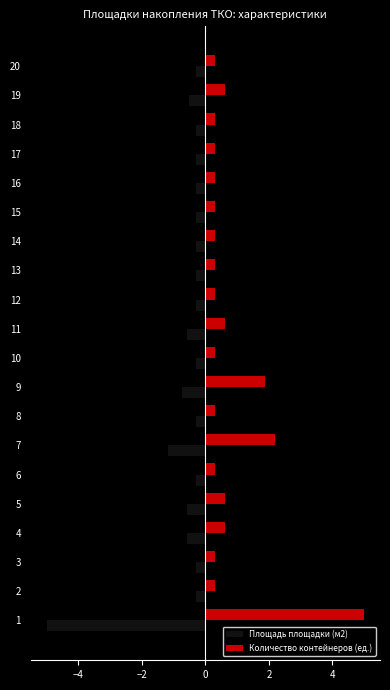

What is the smallest value displayed?

-5.0